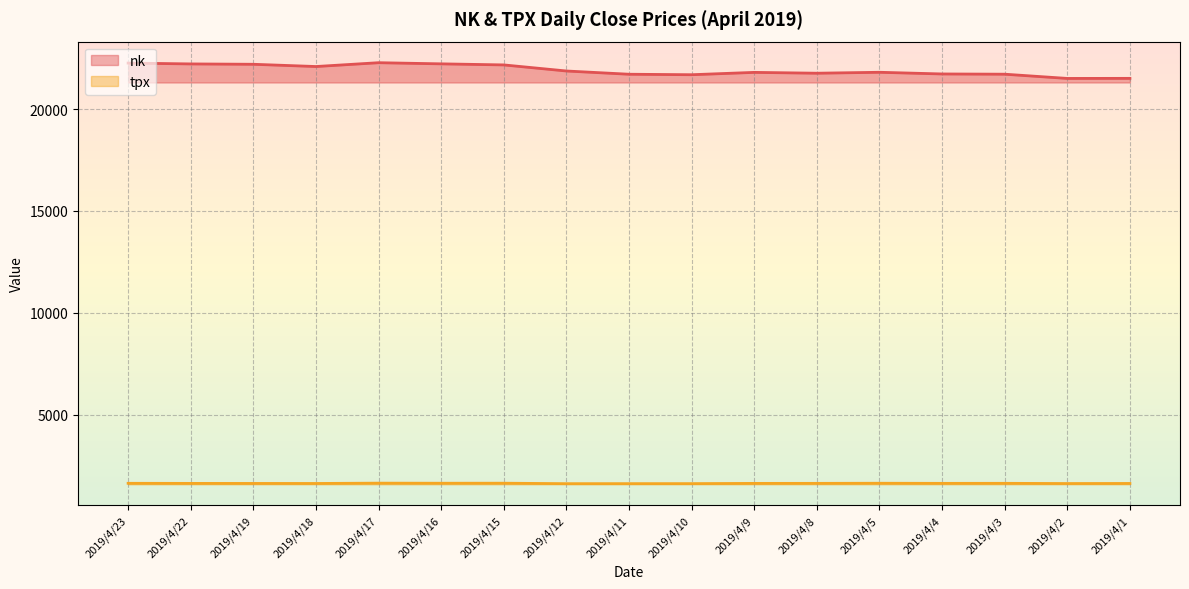

Which category has the highest value across all series?

2019/4/17